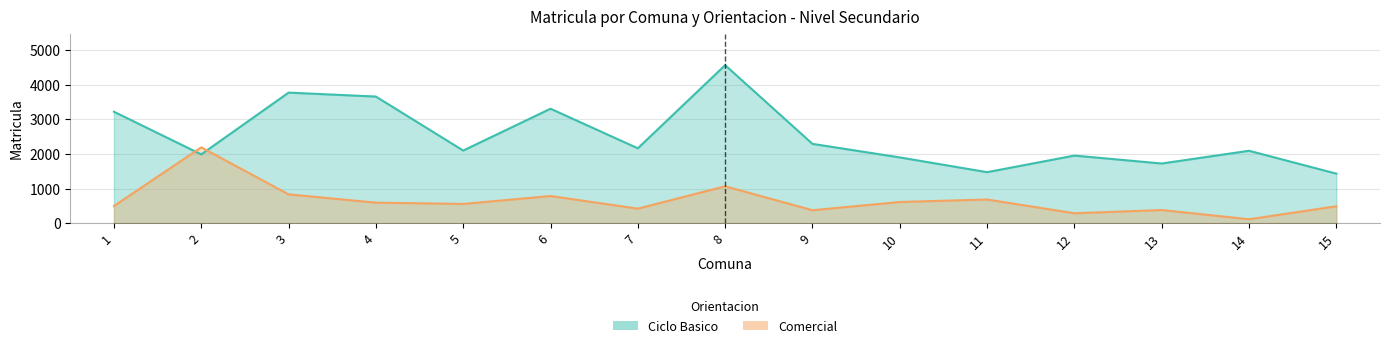

How many interior local peaks does the Ciclo Basico series have?

5